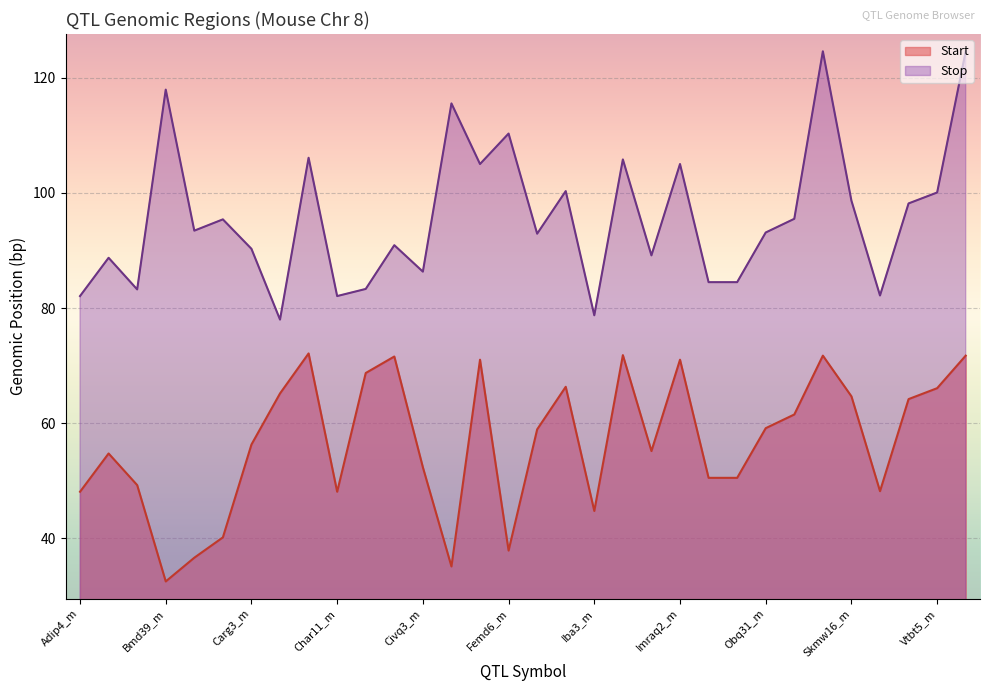

How many data points in Stop are above 93?

17